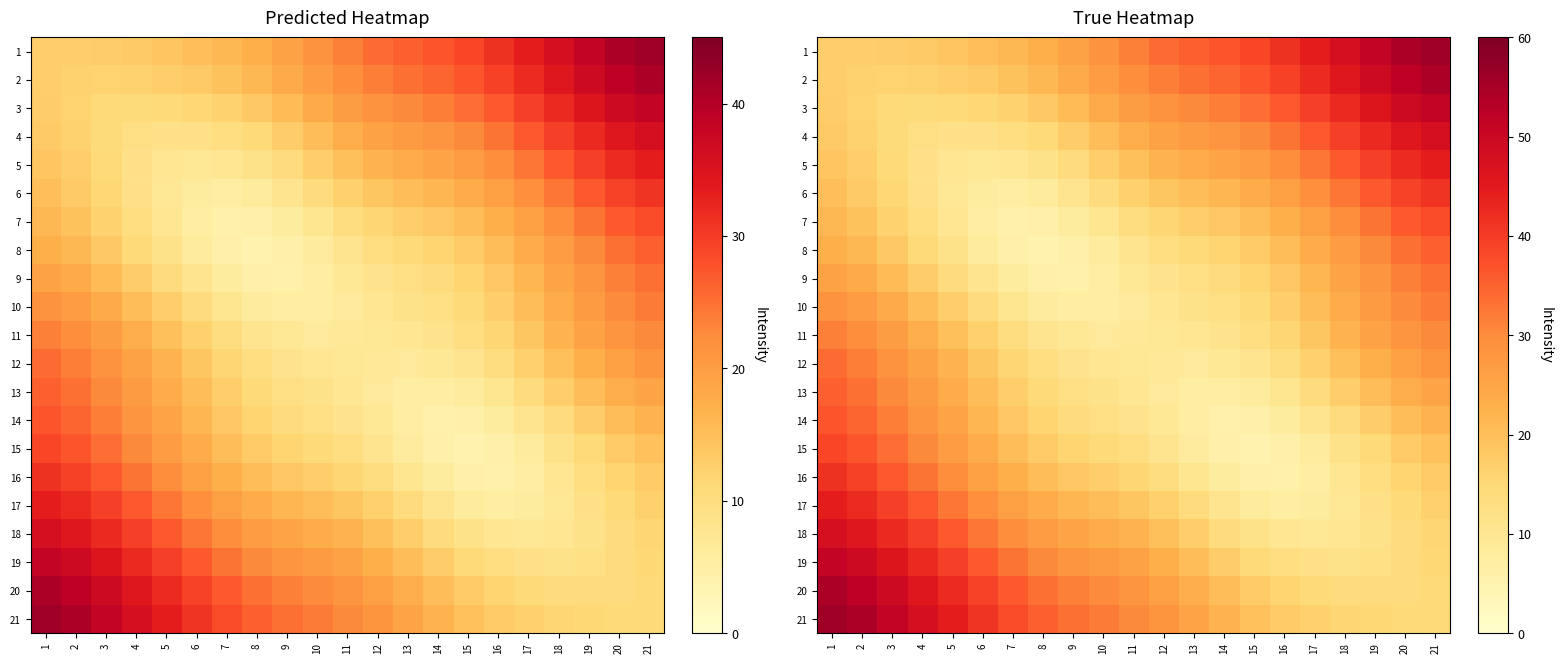

Between 7 and 14, which series saw the biggest shift?

21